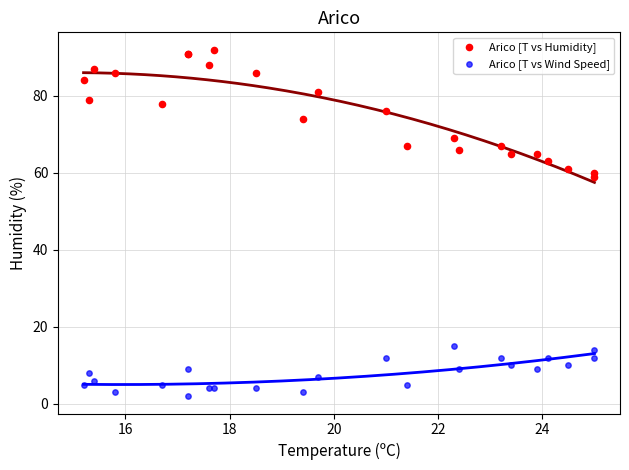

Across all series, what Y value is closest to 47?

59